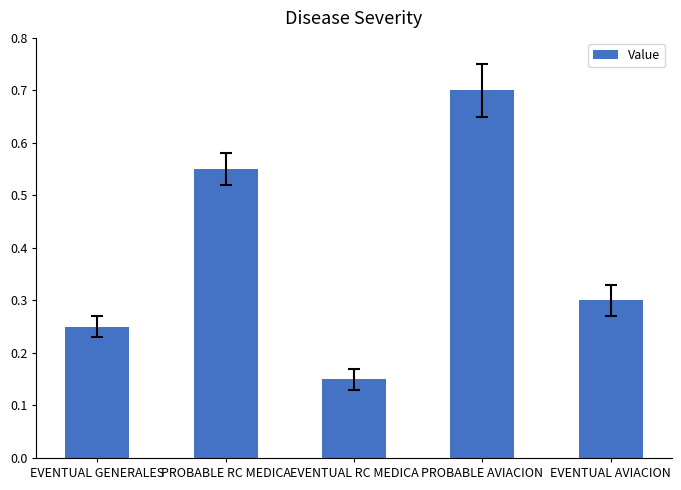

Between PROBABLE RC MEDICA and EVENTUAL AVIACION, which is larger?

PROBABLE RC MEDICA